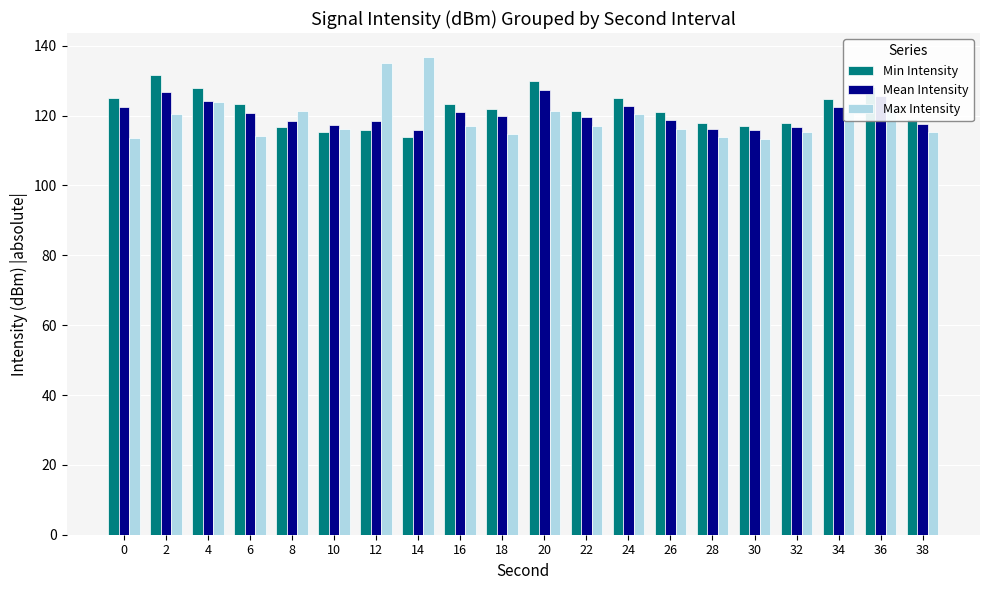

What is the value of the Mean Intensity bar at the 10th from the left?

119.8